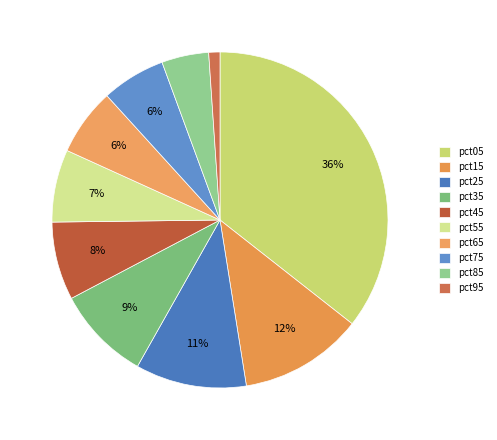

Which slice is the smallest?

pct95